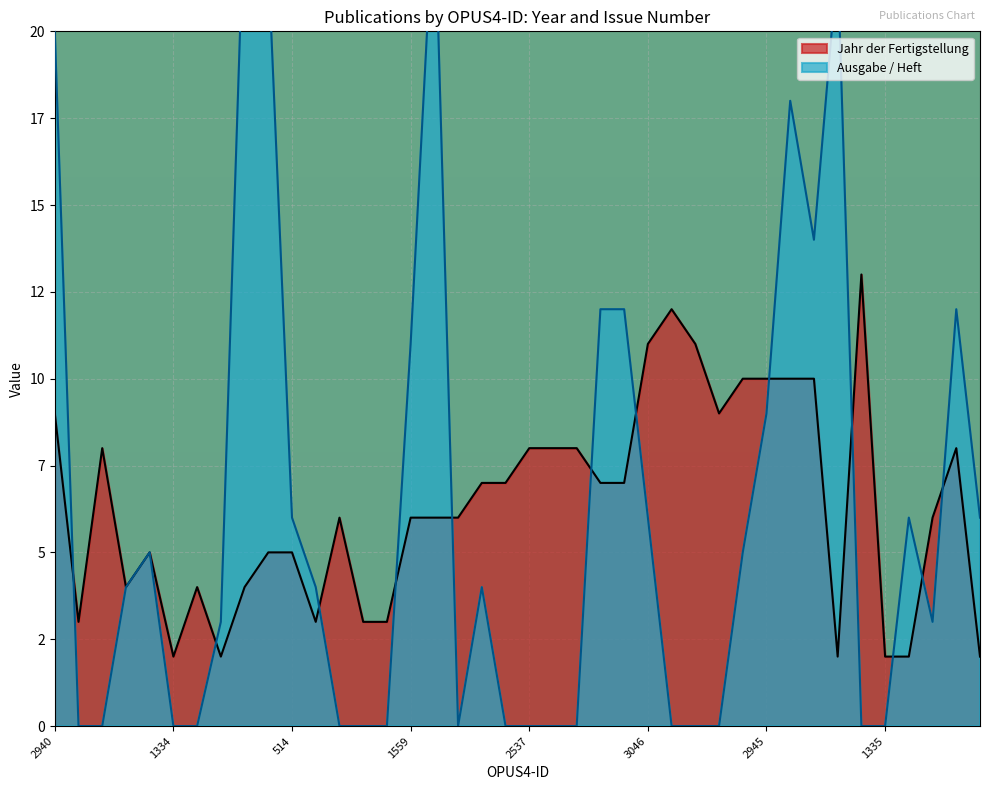

Rank the series at 2940 from lowest to highest value.

Jahr der Fertigstellung, Ausgabe / Heft